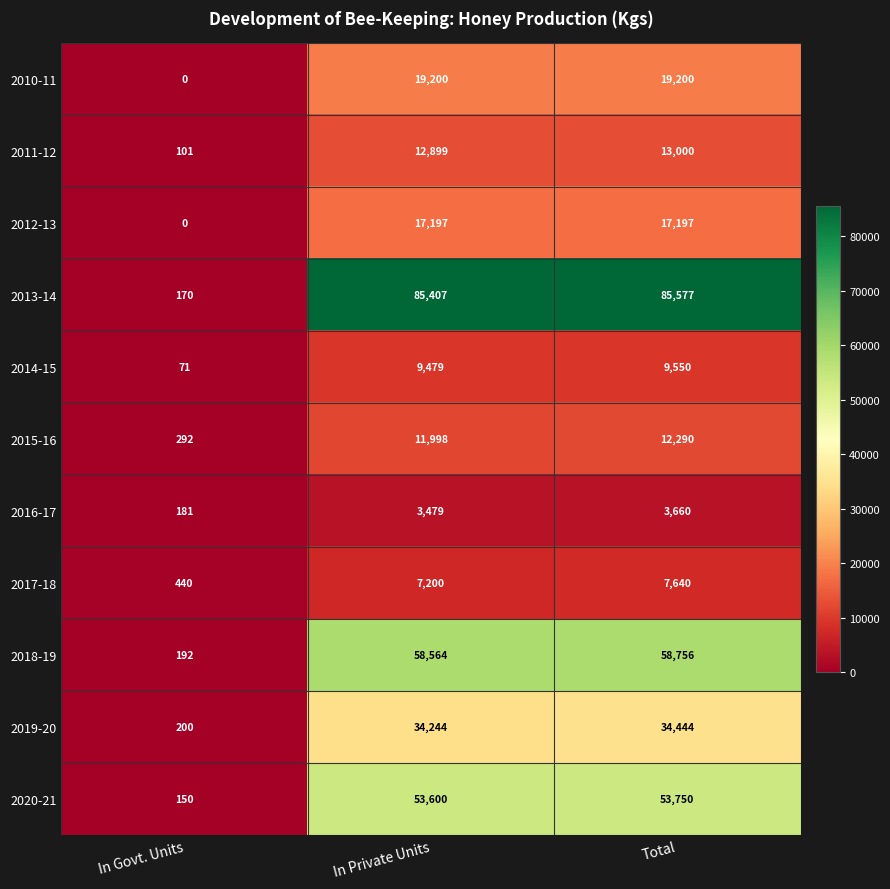

The 2013-14 series shows 85577 at Total. True or false?

True